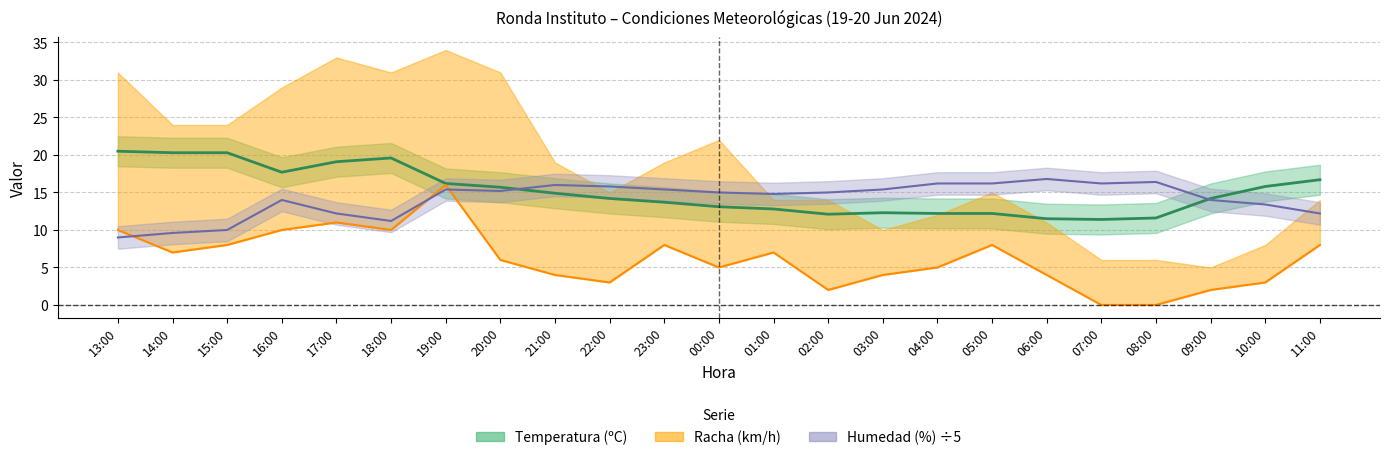

Which series has the largest total across all categories?

Temperatura (ºC)